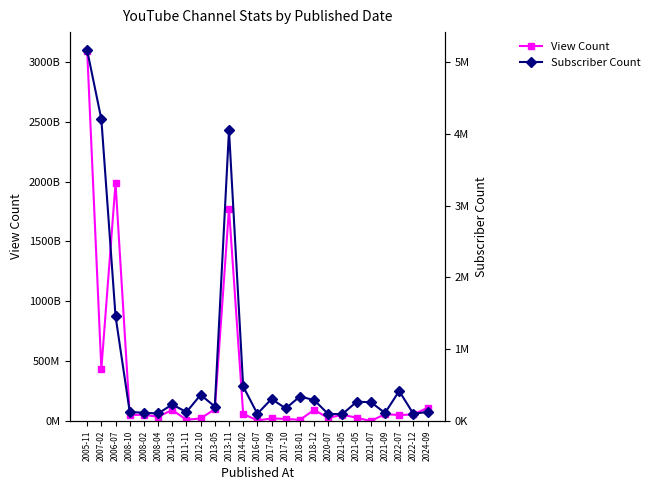

True or false: View Count has a value of 6543705 at 2017-09.

False